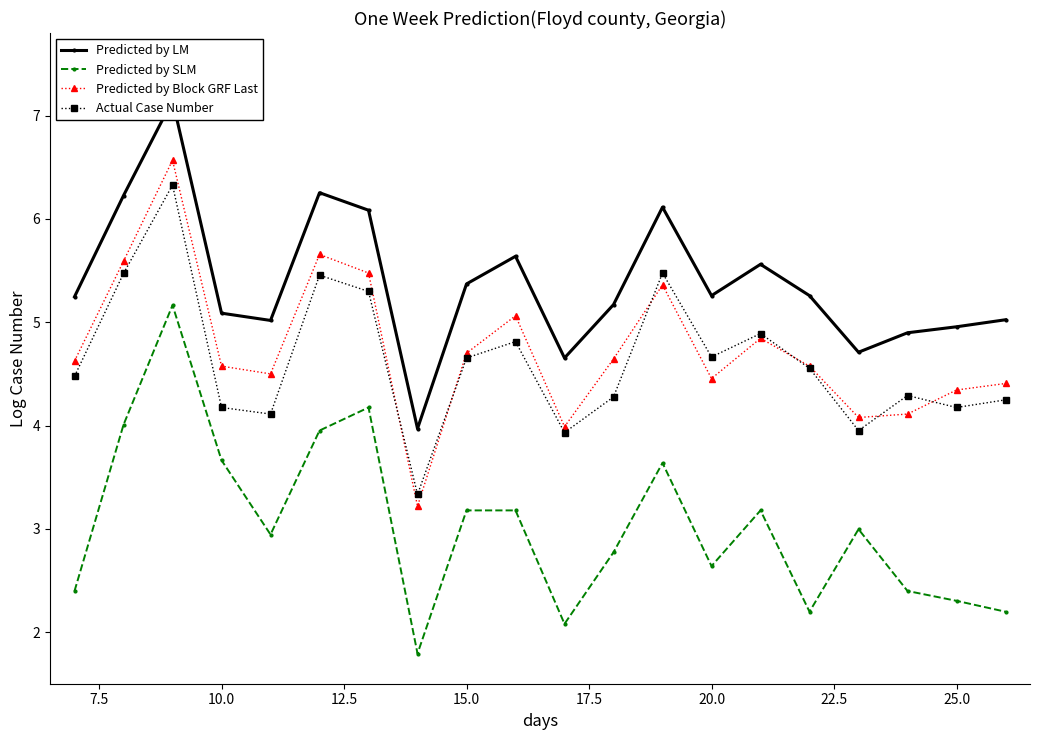

What is the lowest value of the Actual Case Number series?

3.3